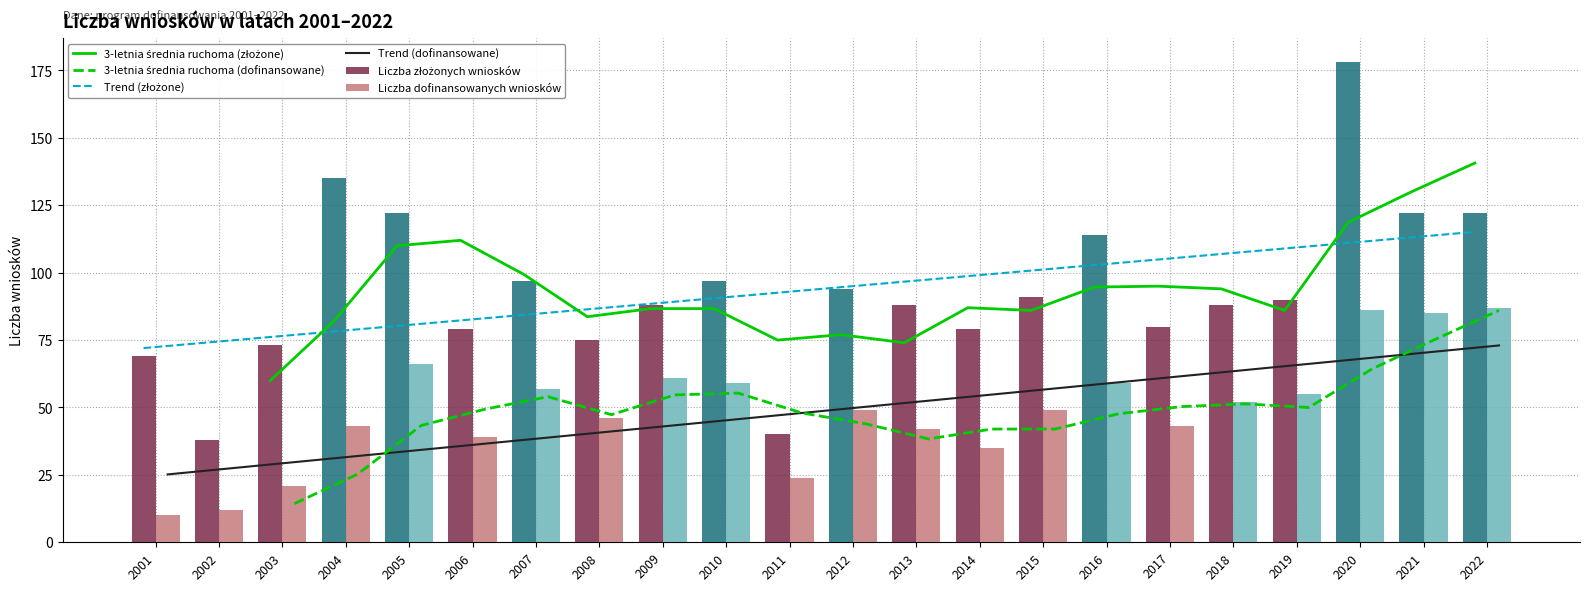

Are the bars grouped side by side (vs. stacked)?

Yes